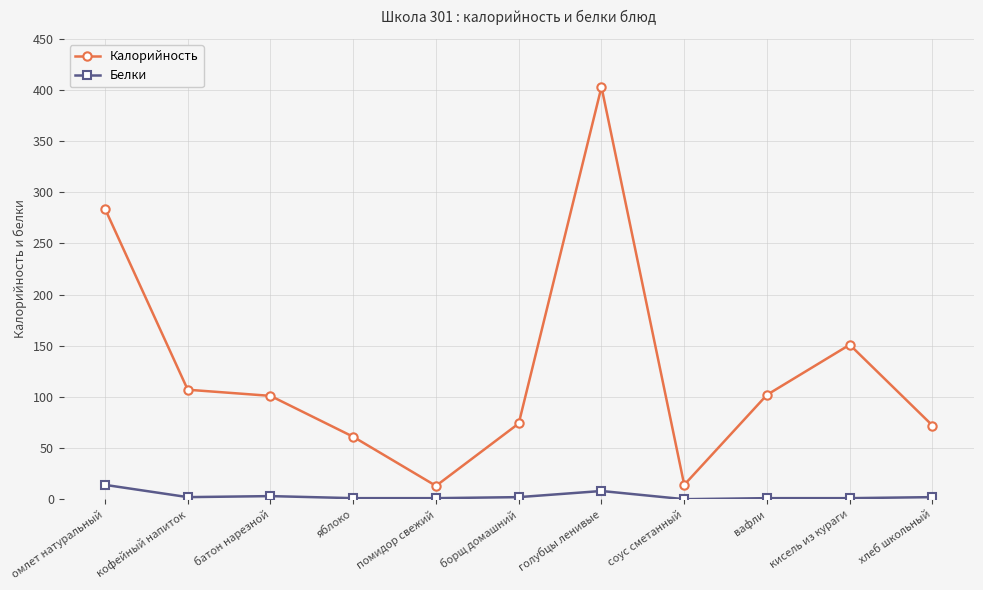

What is the label of the 5th point from the left?

помидор свежий